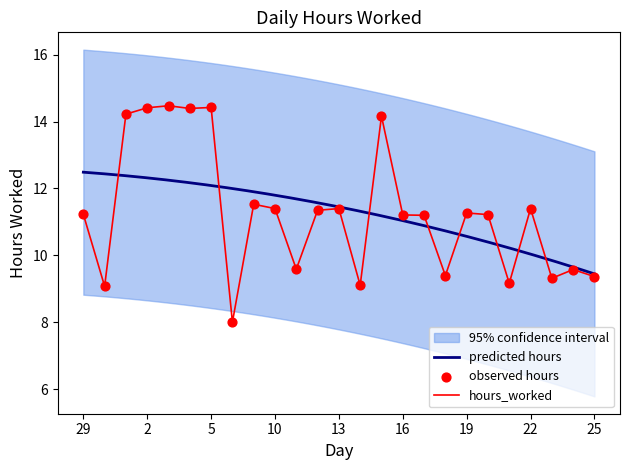

Which has a higher value, 14 or 17?

17